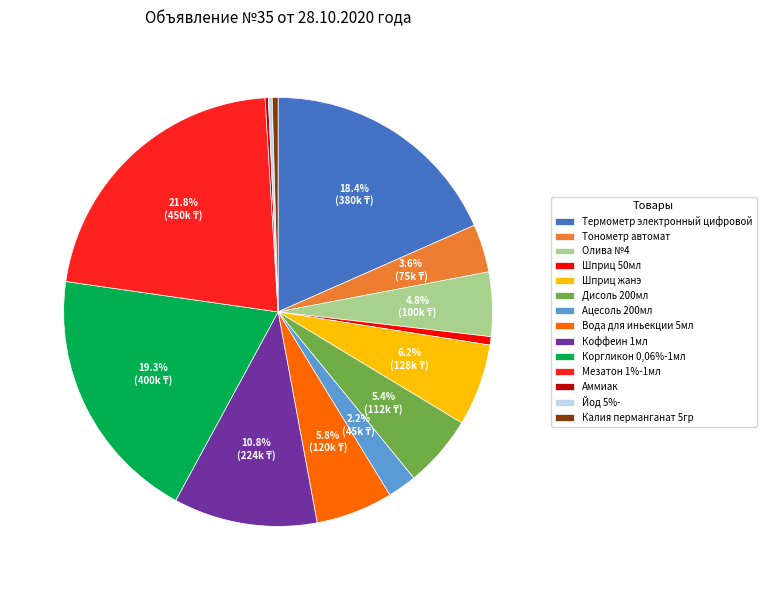

Does any single category account for the majority?

No